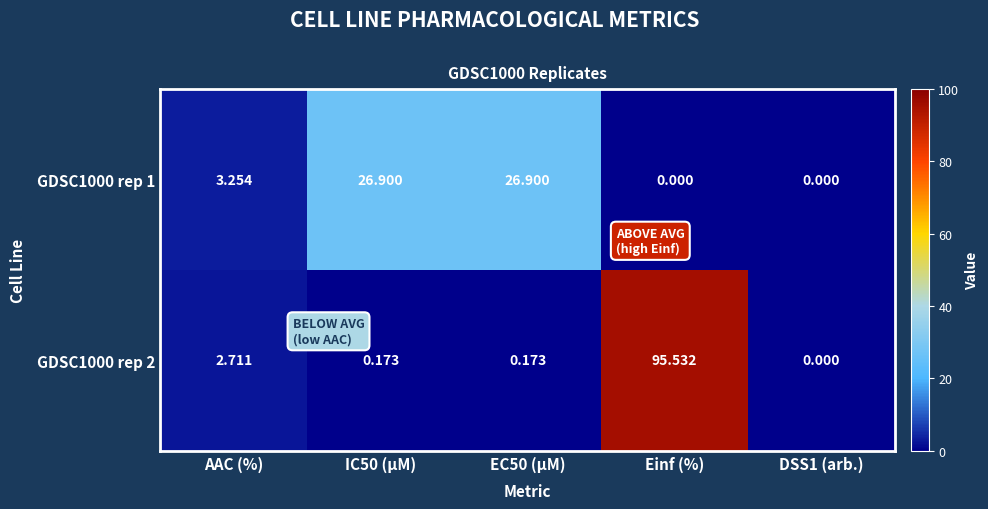

At which label is GDSC1000 rep 1 closest to 13?

AAC (%)